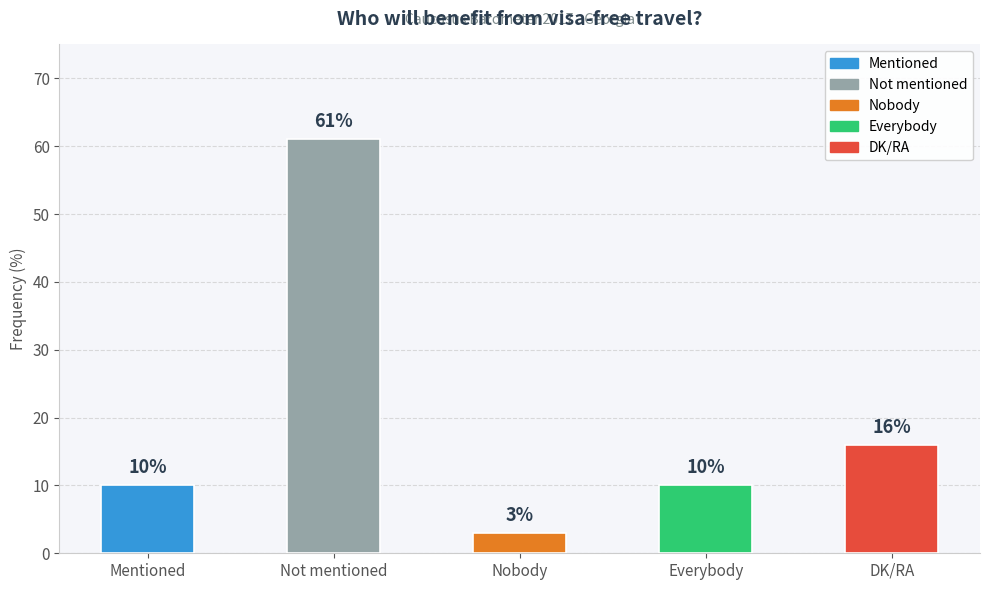

At which label is the value closest to 32?

DK/RA